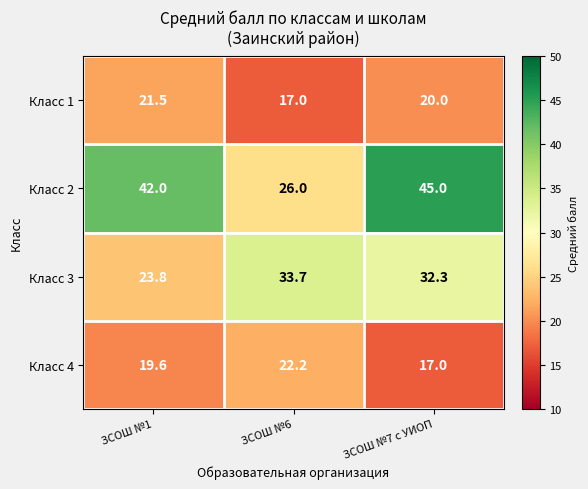

The Класс 1 series shows 17.0 at ЗСОШ №6. True or false?

True